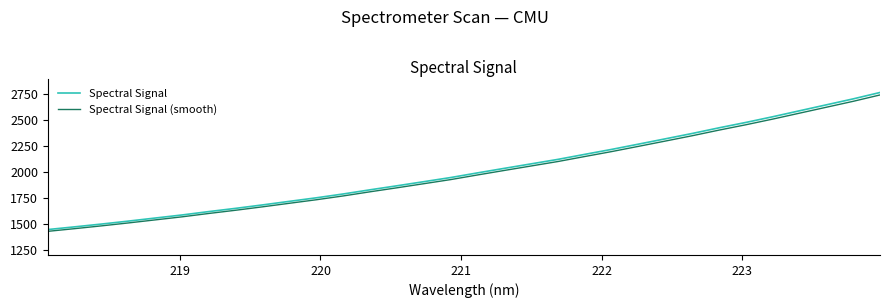

True or false: Spectral Signal (smooth) and Spectral Signal intersect in this chart.

False